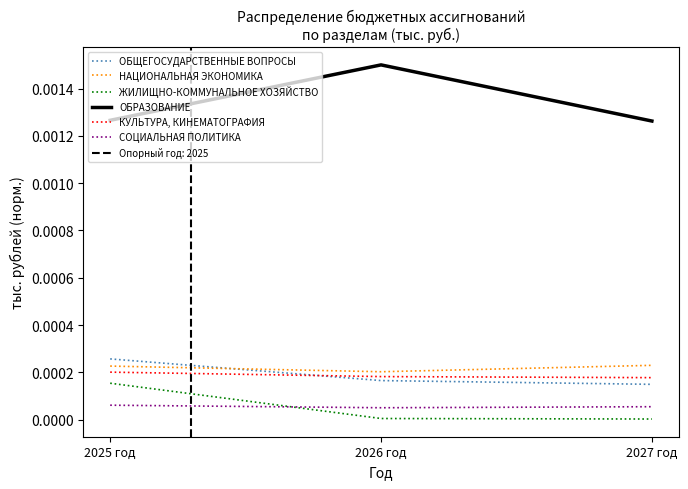

What are all the series names shown in the legend?

ОБЩЕГОСУДАРСТВЕННЫЕ ВОПРОСЫ, НАЦИОНАЛЬНАЯ ЭКОНОМИКА, ЖИЛИЩНО-КОММУНАЛЬНОЕ ХОЗЯЙСТВО, ОБРАЗОВАНИЕ, КУЛЬТУРА, КИНЕМАТОГРАФИЯ, СОЦИАЛЬНАЯ ПОЛИТИКА